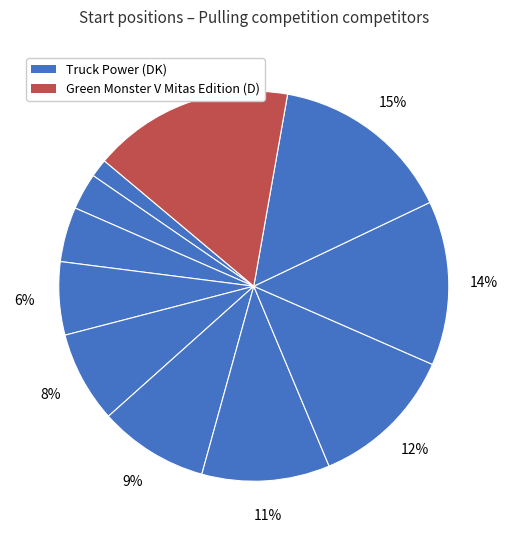

How many slices are in this pie chart?

11